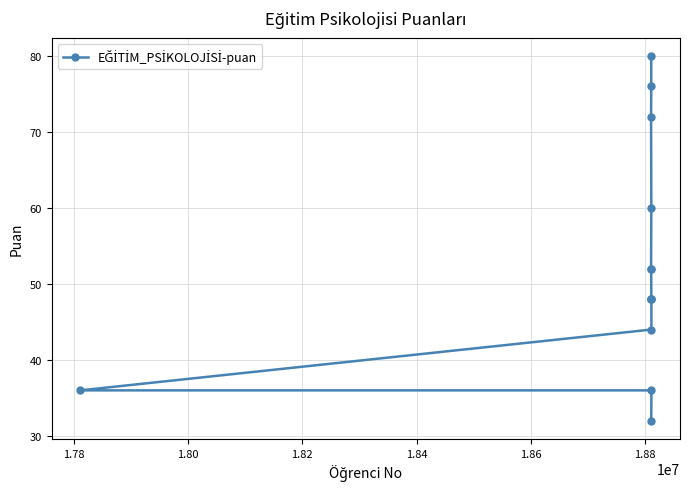

What is the average value?

53